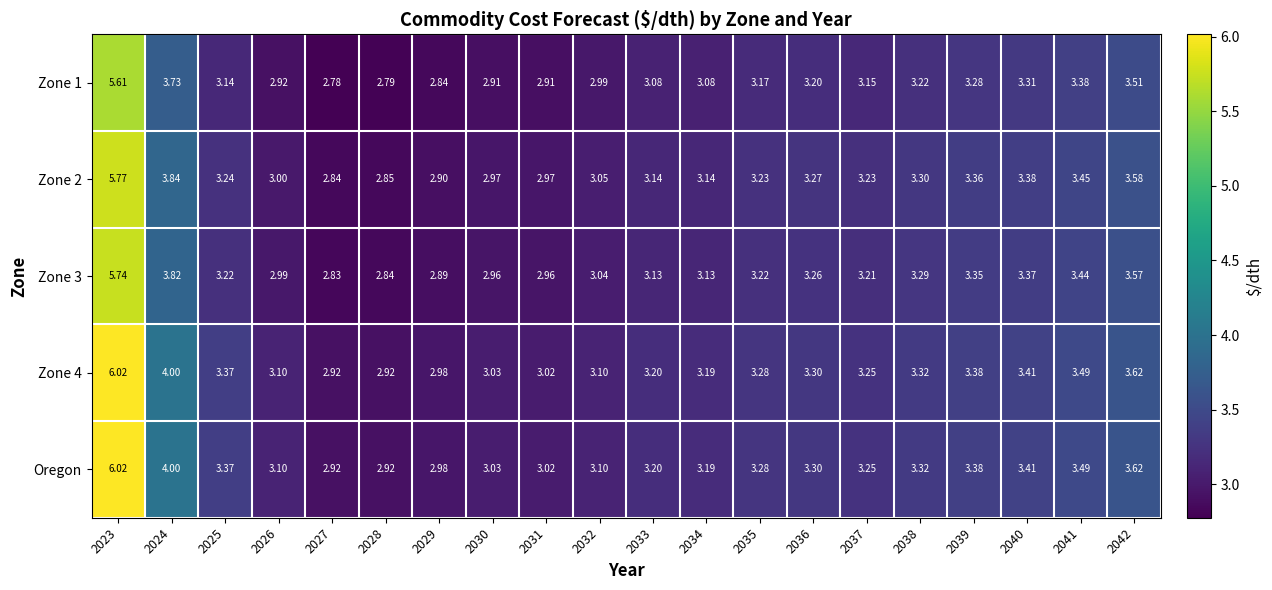

Which series has the widest spread of values?

Zone 4